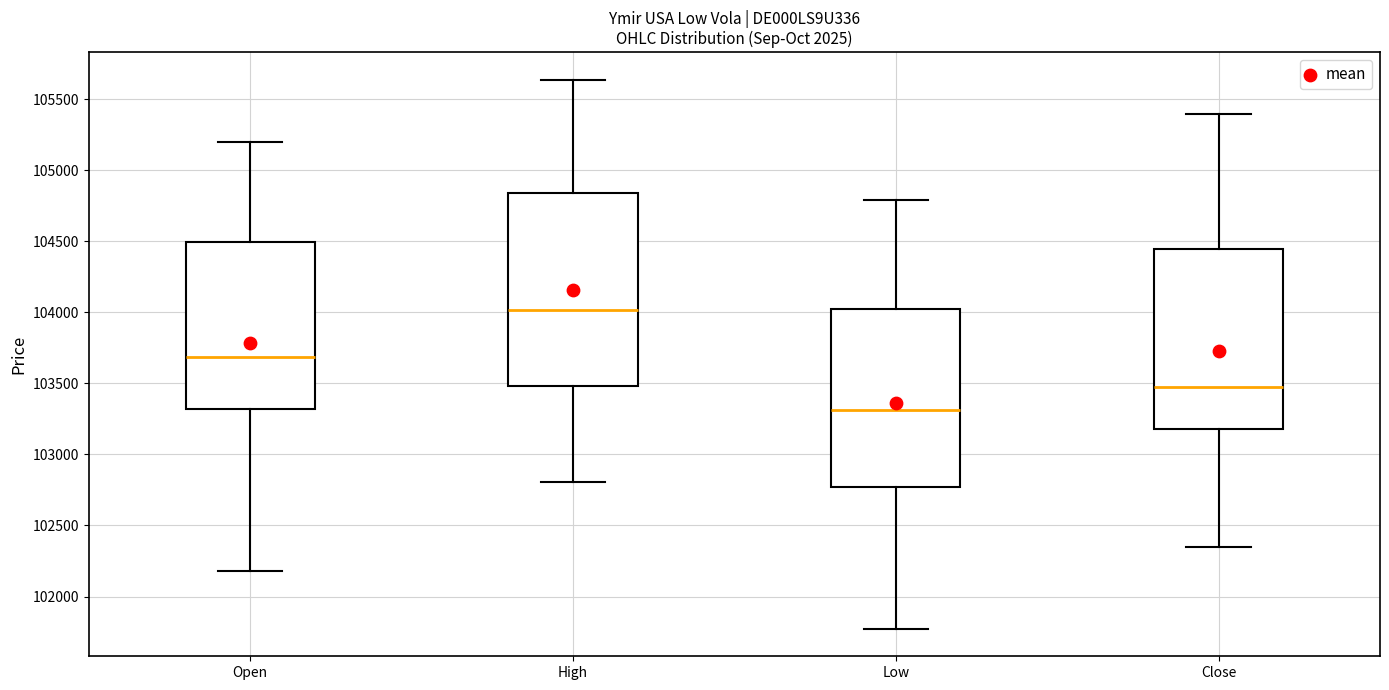

Where does the upper whisker of the box for Open end on the y-axis? The values are not printed on the chart, so give them approximately, as read against the axis.

105200